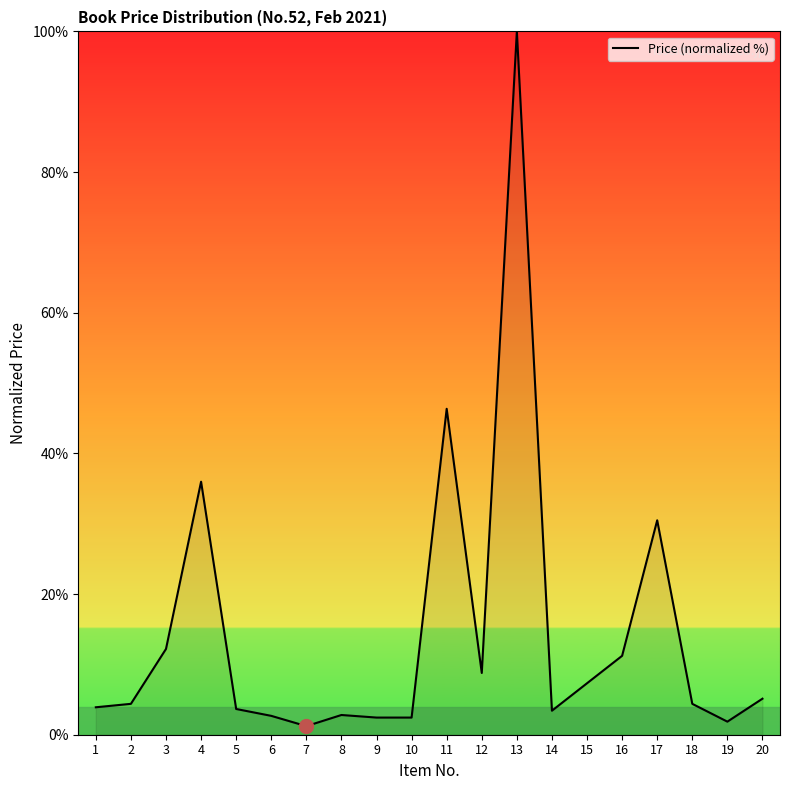

What is the sum of the values at 16 and 20?

16.3